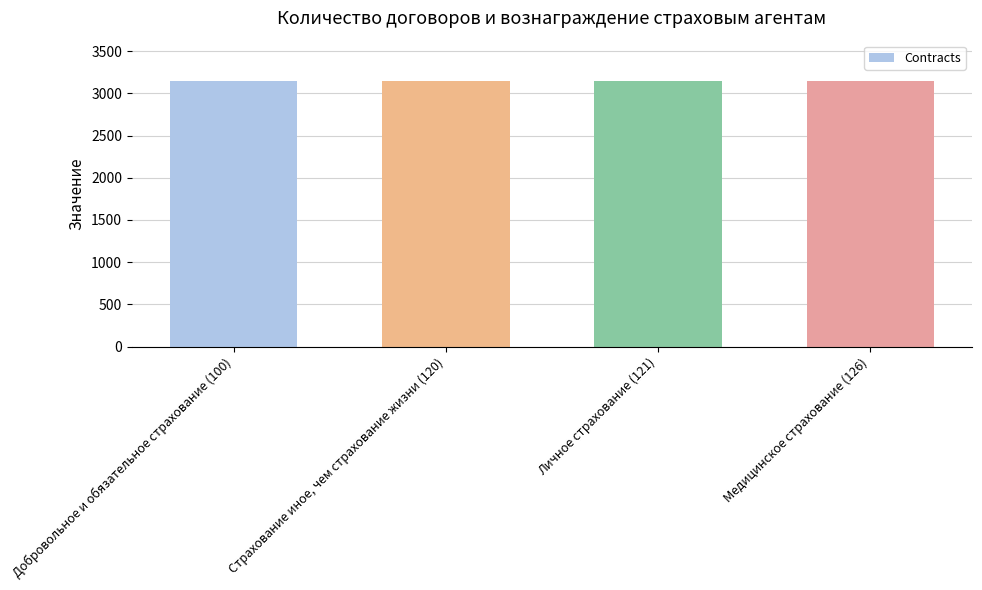

How many categories are shown in the chart?

4